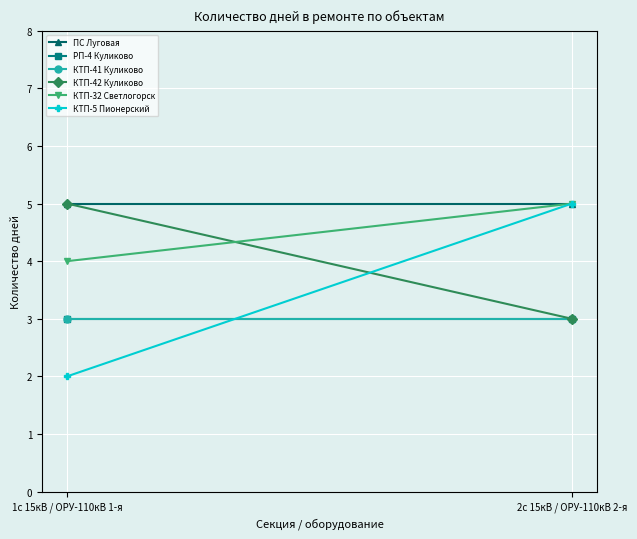

Rank the series by their maximum value, from highest to lowest.

ПС Луговая, КТП-42 Куликово, КТП-32 Светлогорск, КТП-5 Пионерский, РП-4 Куликово, КТП-41 Куликово